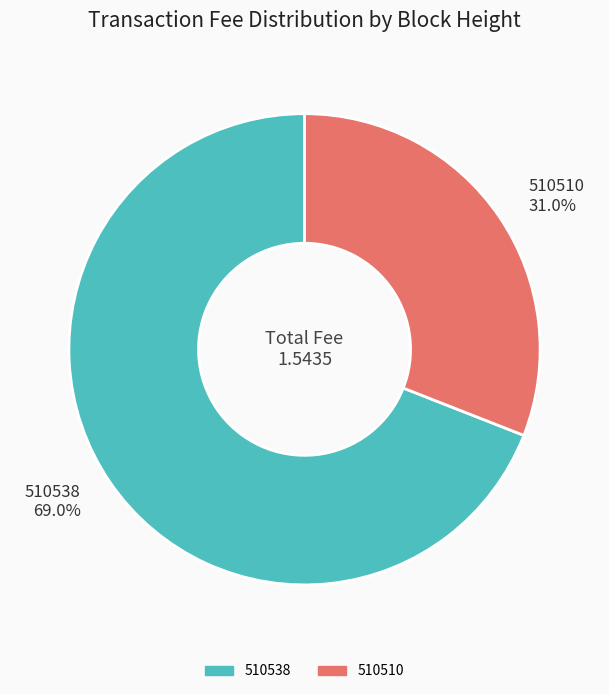

To the nearest percent, what percentage of the pie is 510510?

31%